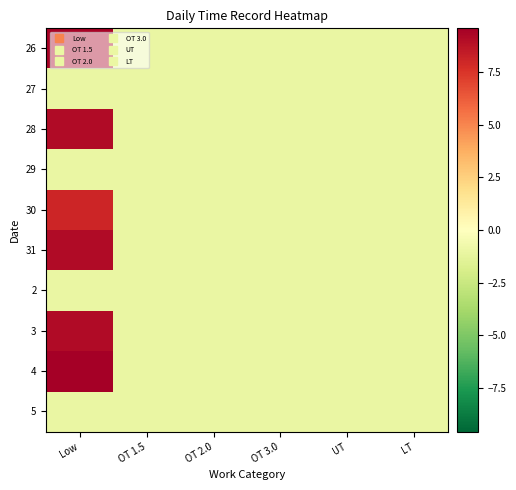

Reading right to left, what are all the values shown in this chart?

26: LT=-1.0	UT=-1.0	OT 3.0=-1.0	OT 2.0=-1.0	OT 1.5=-1.0	Low=9.4
27: LT=-1.0	UT=-1.0	OT 3.0=-1.0	OT 2.0=-1.0	OT 1.5=-1.0	Low=-1.0
28: LT=-1.0	UT=-1.0	OT 3.0=-1.0	OT 2.0=-1.0	OT 1.5=-1.0	Low=9.1
29: LT=-1.0	UT=-1.0	OT 3.0=-1.0	OT 2.0=-1.0	OT 1.5=-1.0	Low=-1.0
30: LT=-1.0	UT=-1.0	OT 3.0=-1.0	OT 2.0=-1.0	OT 1.5=-1.0	Low=8.0
31: LT=-1.0	UT=-1.0	OT 3.0=-1.0	OT 2.0=-1.0	OT 1.5=-1.0	Low=9.1
2: LT=-1.0	UT=-1.0	OT 3.0=-1.0	OT 2.0=-1.0	OT 1.5=-1.0	Low=-1.0
3: LT=-1.0	UT=-1.0	OT 3.0=-1.0	OT 2.0=-1.0	OT 1.5=-1.0	Low=9.1
4: LT=-1.0	UT=-1.0	OT 3.0=-1.0	OT 2.0=-1.0	OT 1.5=-1.0	Low=9.6
5: LT=-1.0	UT=-1.0	OT 3.0=-1.0	OT 2.0=-1.0	OT 1.5=-1.0	Low=-1.0